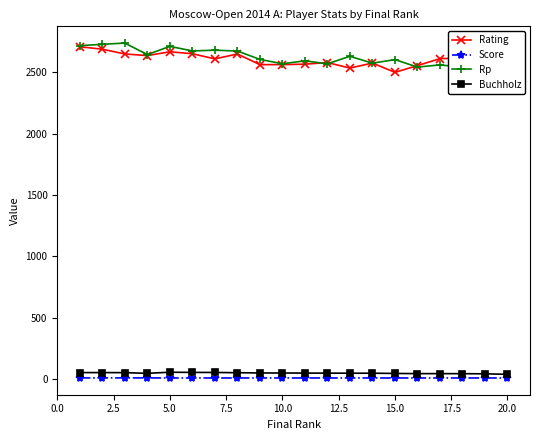

Rank the series by their maximum value, from highest to lowest.

Rp, Rating, Buchholz, Score